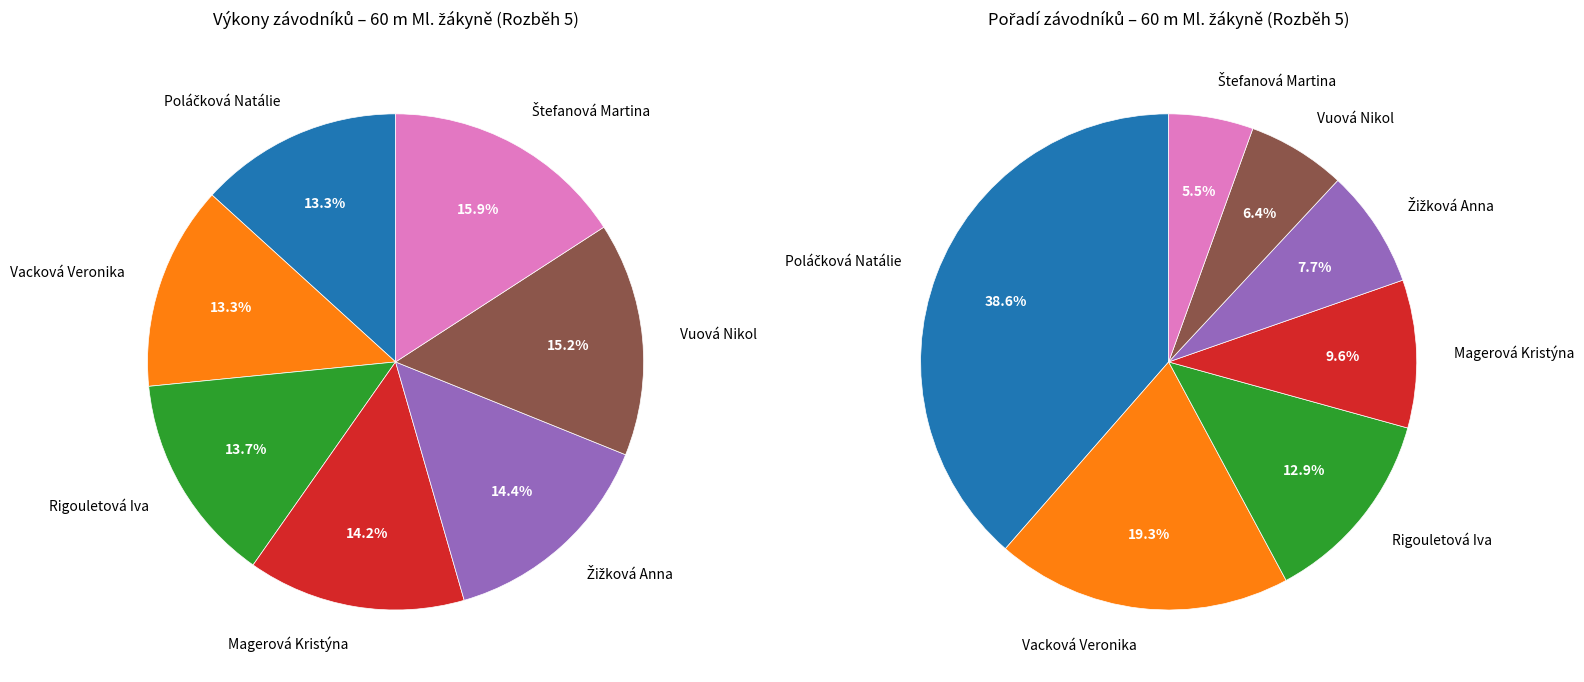

Which category has the biggest portion of the pie?

Štefanová Martina